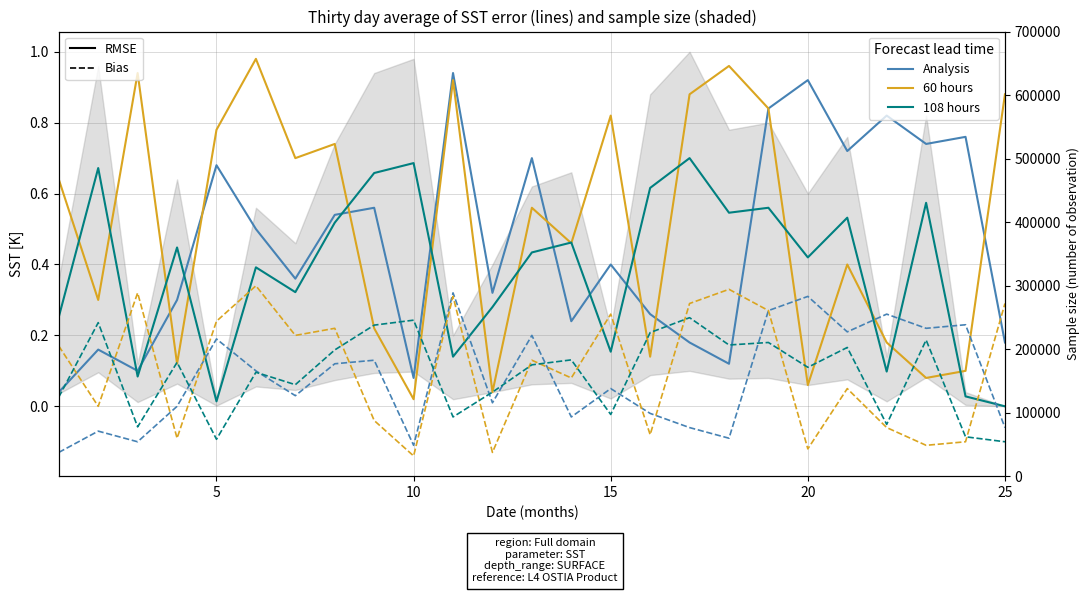

How many intersections are there between A_2 and B_1?

16